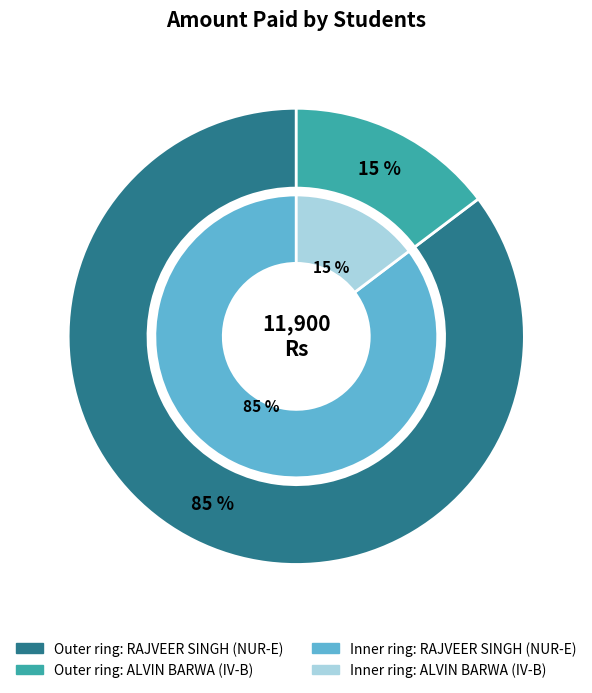

Rank the categories by value from highest to lowest.

RAJVEER SINGH (NUR-E), ALVIN BARWA (IV-B)